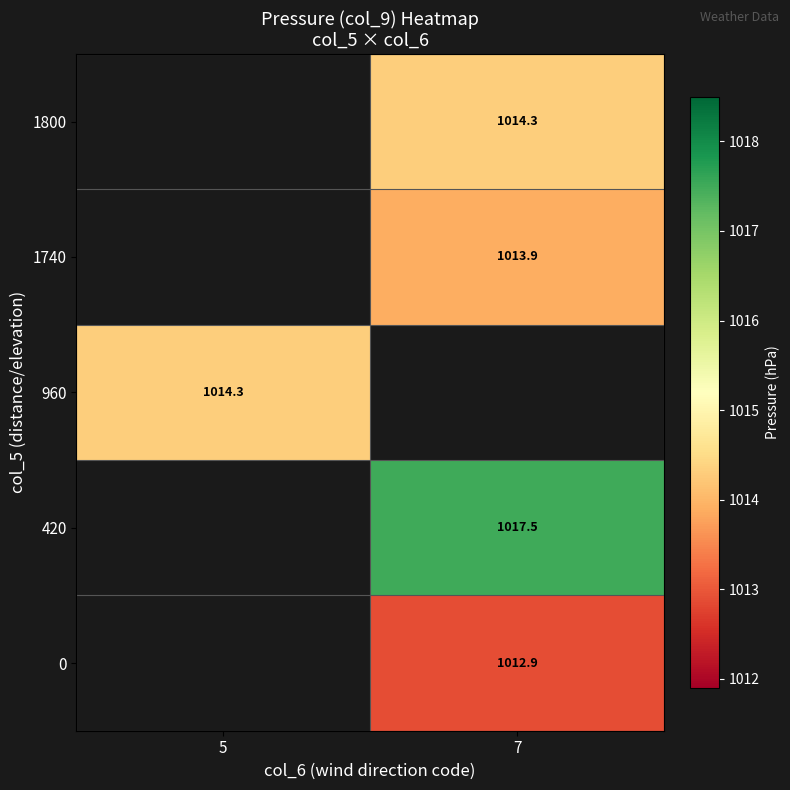

Is it true that 960 equals 1014.3 at 5?

True